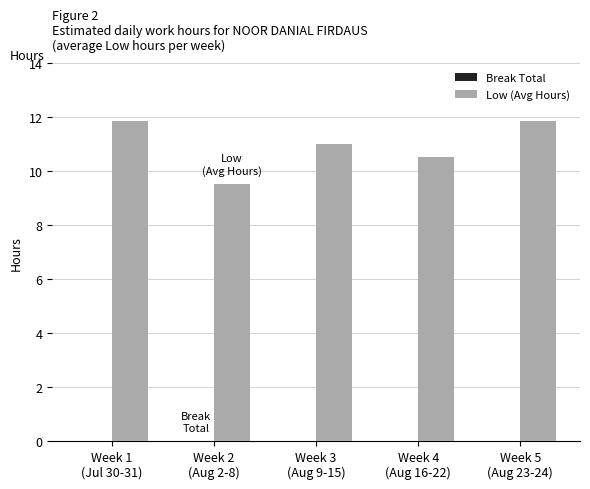

What is the difference between the second highest and second lowest values?

1.3